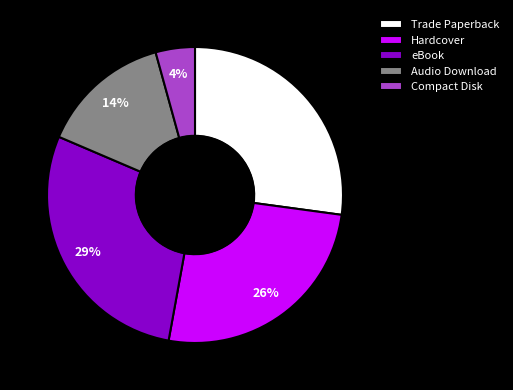

Does eBook represent more than half of the total?

No